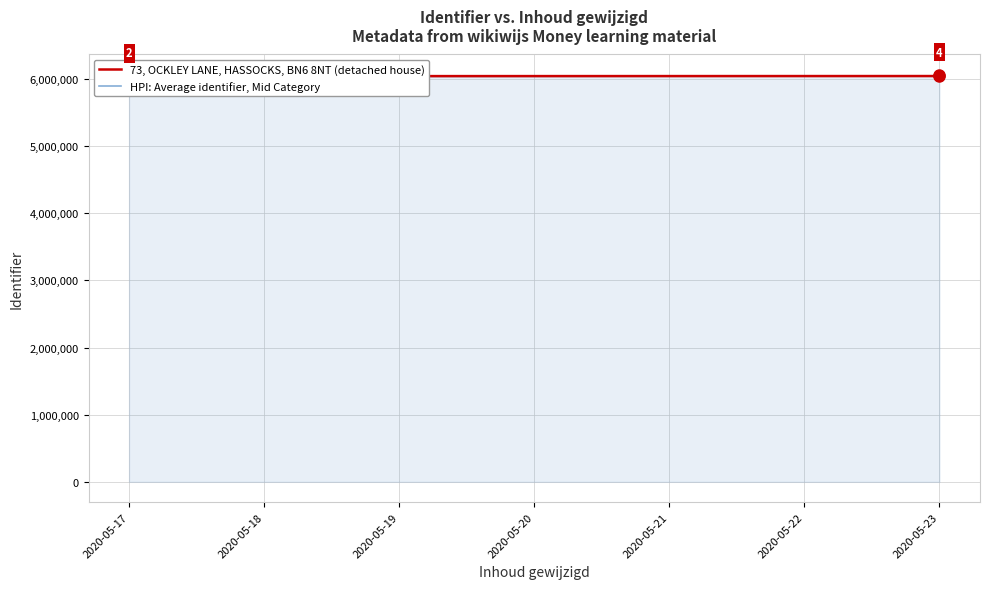

What is the difference between the maximum and second lowest values in the HPI: Average identifier, Mid Category series?

36416.5